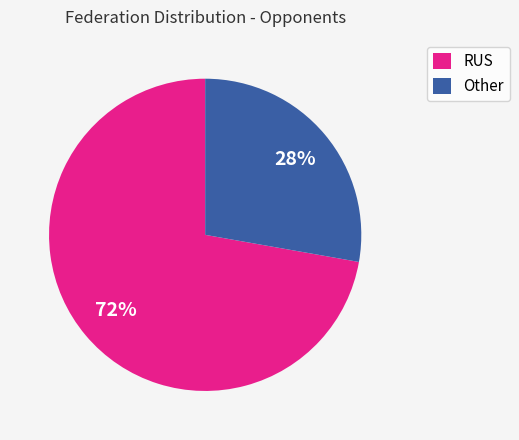

What percentage is the Other slice, to the nearest percent?

28%